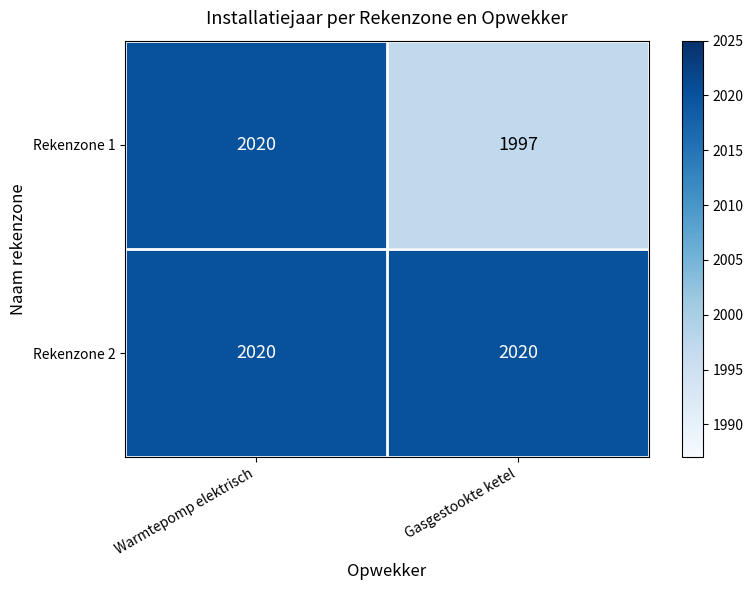

Between Warmtepomp elektrisch and Gasgestookte ketel, which series saw the biggest shift?

Rekenzone 1